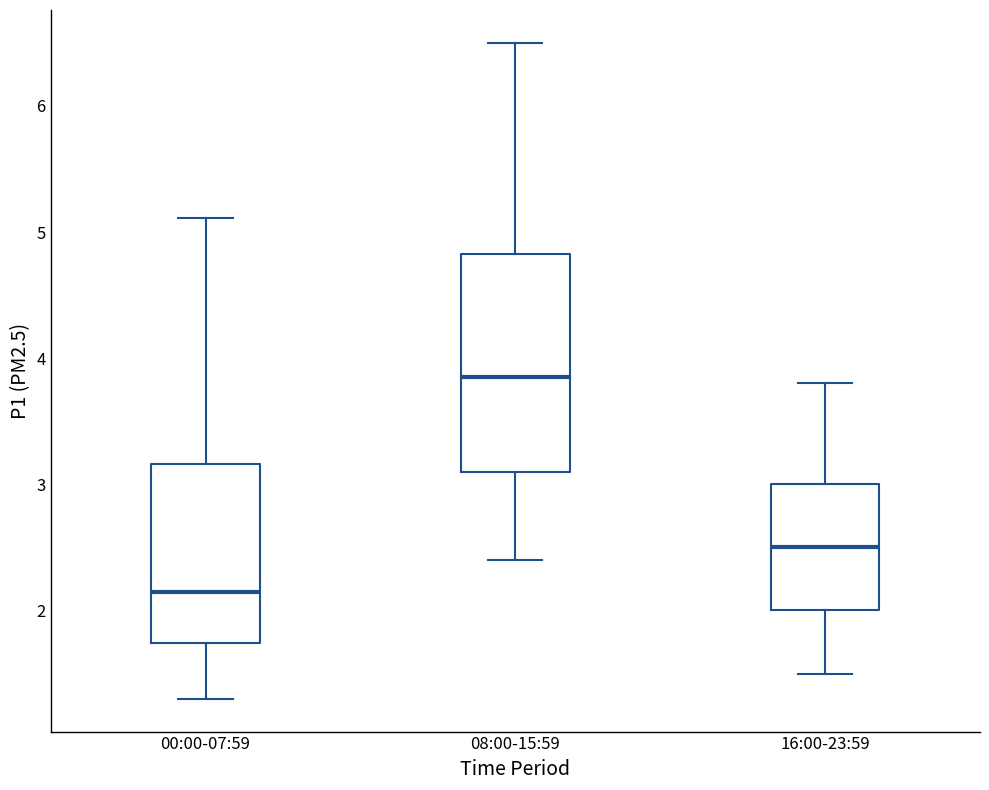

Reading left to right, read every box against the y-axis: the position of its median line, the range the box covers, and the ends of its whiskers. The values are not printed on the chart, so give them approximately, as read against the axis.

00:00-07:59: median 2.2, box 1.7 to 3.2, whiskers 1.3 to 5.1
08:00-15:59: median 3.9, box 3.1 to 4.8, whiskers 2.4 to 6.5
16:00-23:59: median 2.5, box 2.0 to 3.0, whiskers 1.5 to 3.8